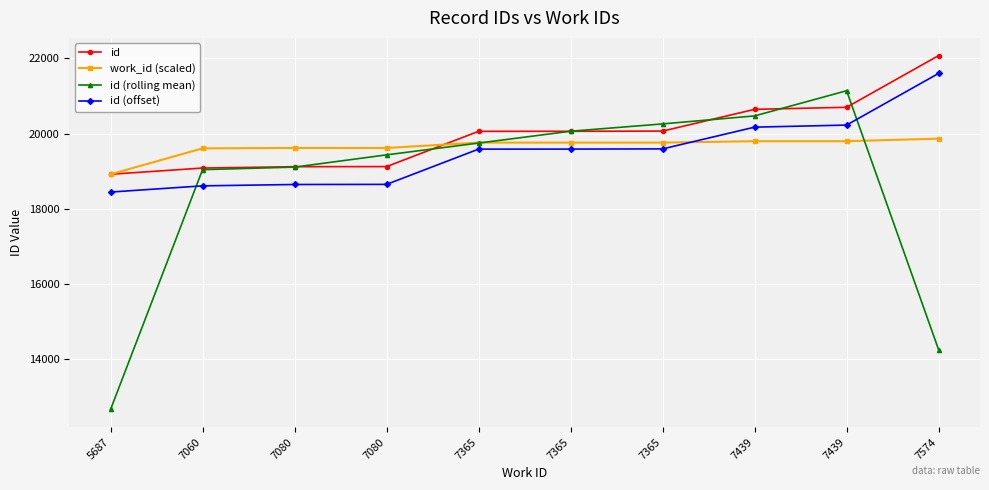

What are all the series names shown in the legend?

id, work_id (scaled), id (rolling mean), id (offset)